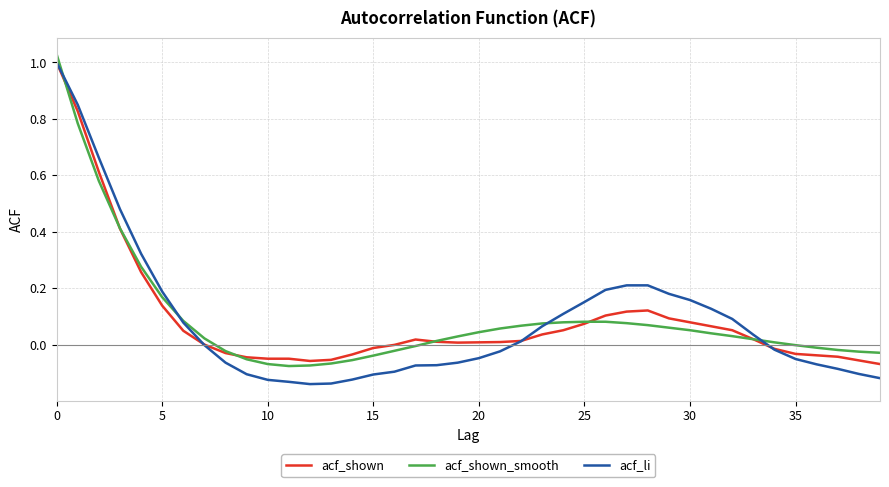

How many lines are shown in the chart?

3